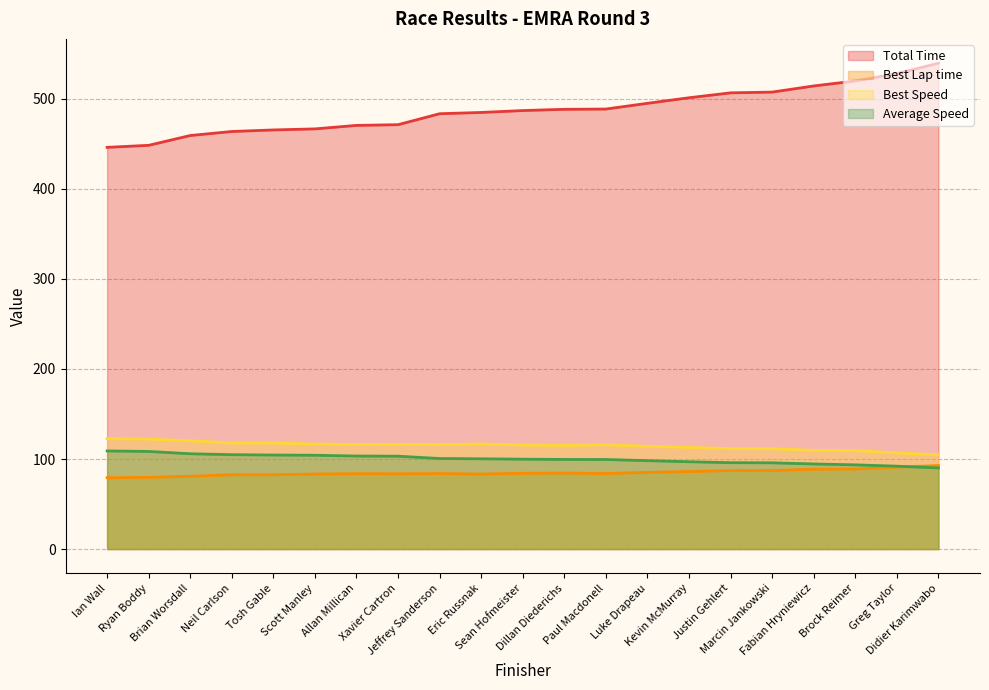

List the labels in order of Total Time value, smallest first.

Ian Wall, Ryan Boddy, Brian Worsdall, Neil Carlson, Tosh Gable, Scott Manley, Allan Millican, Xavier Cartron, Jeffrey Sanderson, Eric Russnak, Sean Hofmeister, Dillan Diederichs, Paul Macdonell, Luke Drapeau, Kevin McMurray, Justin Gehlert, Marcin Jankowski, Fabian Hryniewicz, Brock Reimer, Greg Taylor, Didier Karimwabo